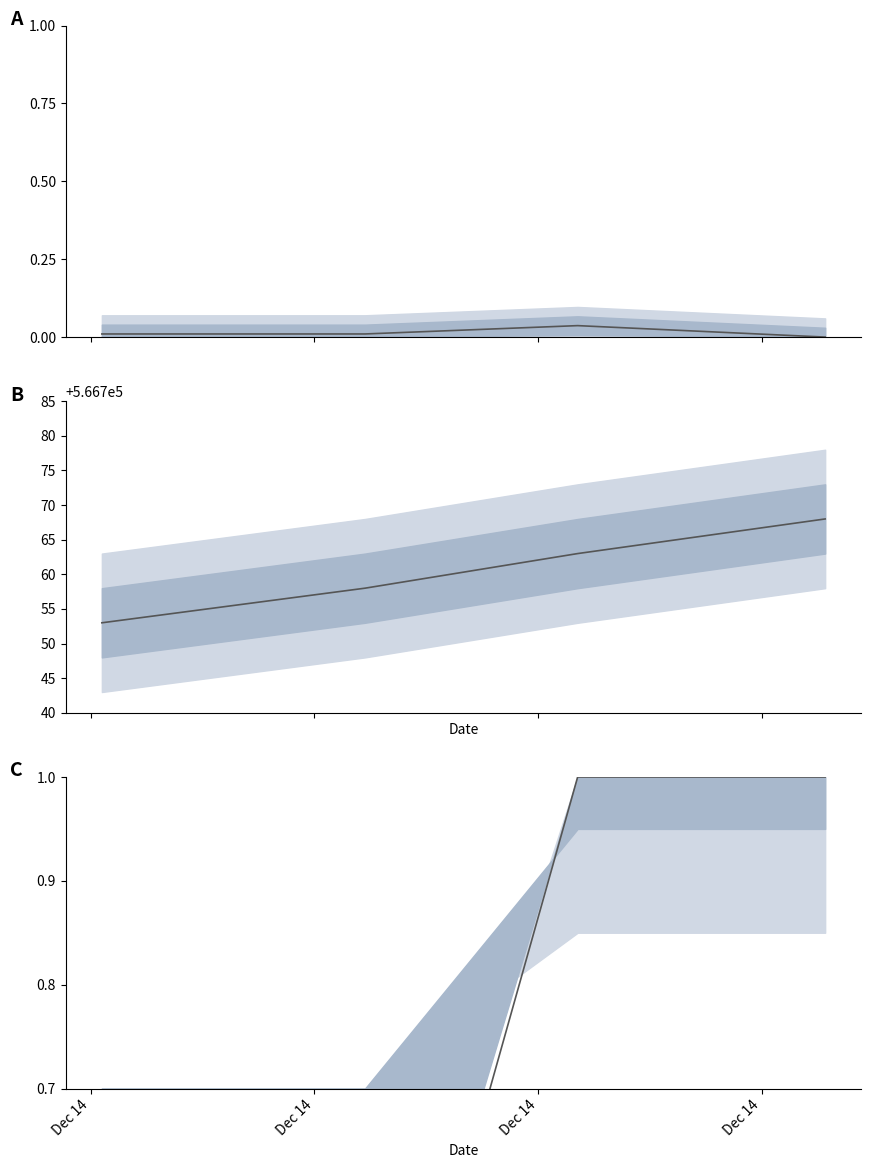

What is the difference between the maximum and minimum values in the Height series?

15.0